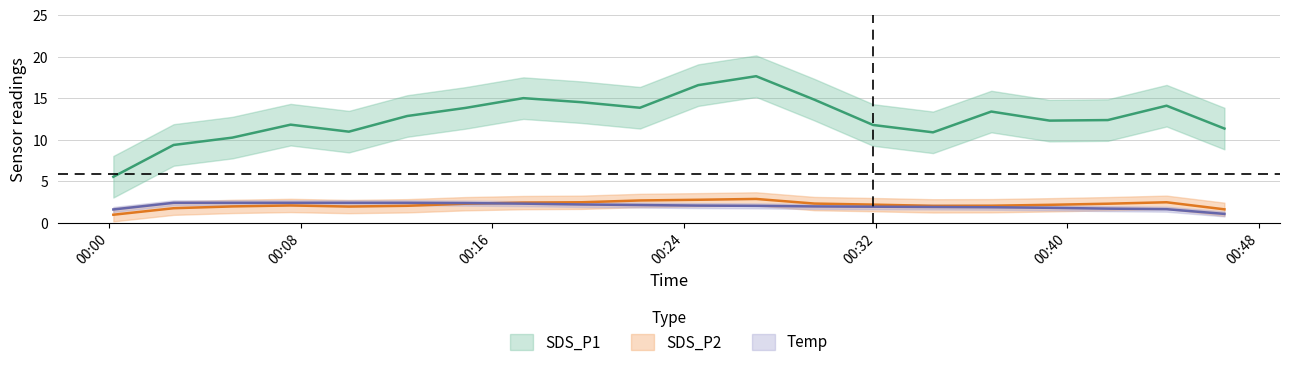

List the labels in order of Temp value, smallest first.

2021/04/08 00:44:09, 2021/04/08 00:46:34, 2021/04/08 00:41:42, 2021/04/08 00:39:16, 2021/04/08 00:31:54, 2021/04/08 00:34:24, 2021/04/08 00:36:50, 2021/04/08 00:27:01, 2021/04/08 00:29:27, 2021/04/08 00:22:10, 2021/04/08 00:24:36, 2021/04/08 00:19:44, 2021/04/08 00:17:18, 2021/04/08 00:00:11, 2021/04/08 00:02:42, 2021/04/08 00:05:09, 2021/04/08 00:07:35, 2021/04/08 00:10:01, 2021/04/08 00:12:27, 2021/04/08 00:14:53